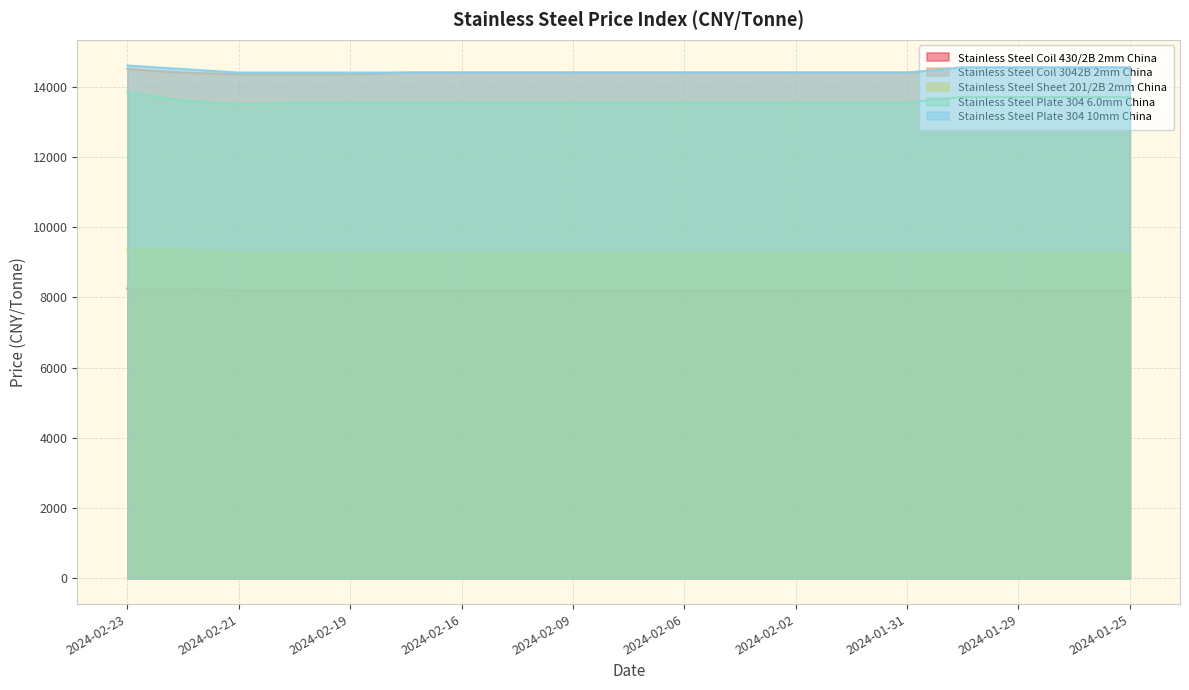

How many distinct data groups are displayed?

5